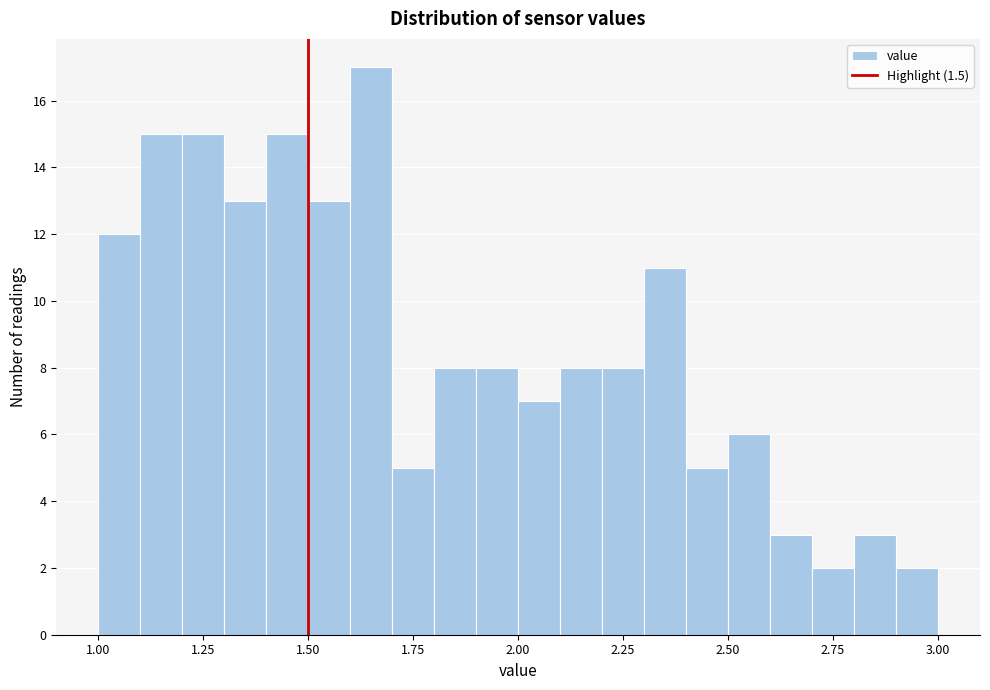

Around what value on the x-axis is the tallest bar? Give the approximate position of its centre, as read against the axis.

1.65